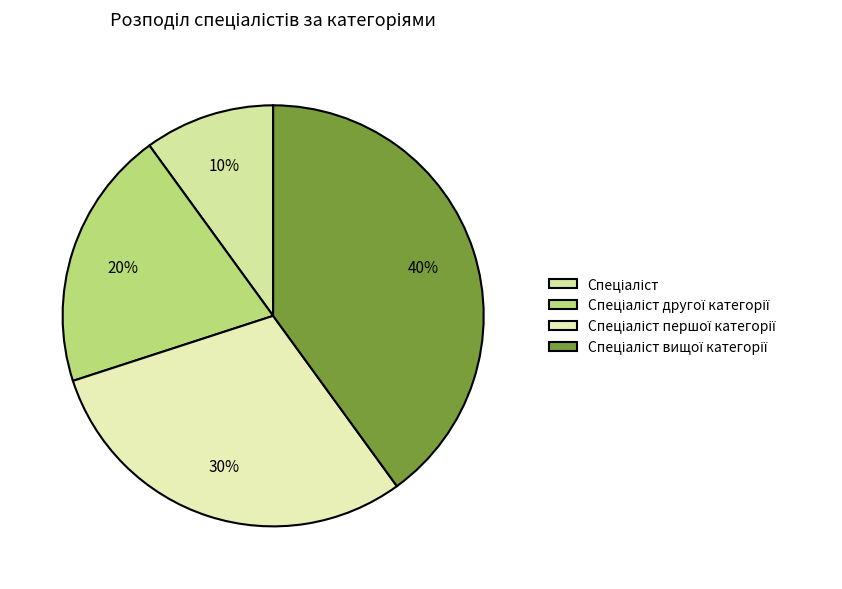

Does any single category account for the majority?

No